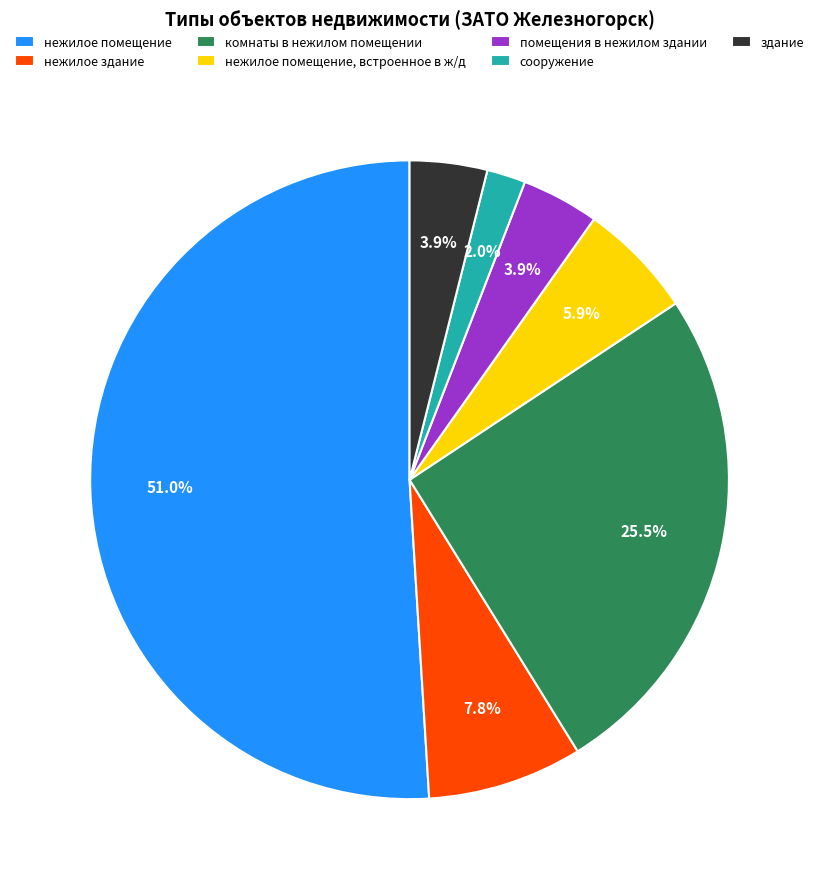

Approximately how many times larger is the value at комнаты в нежилом помещении compared to нежилое помещение?

0.5